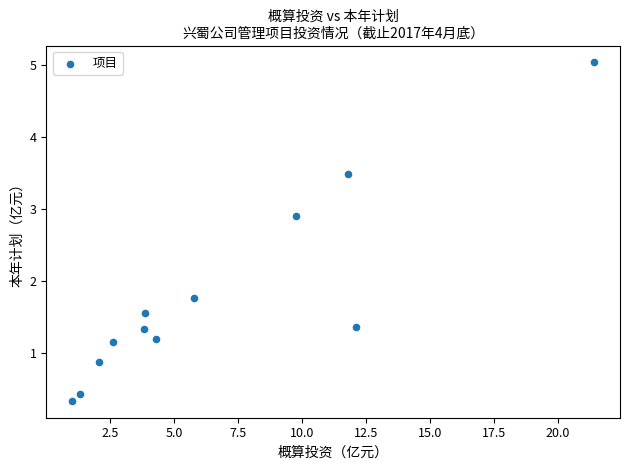

What Y value in the scatter plot is closest to 2?

1.8